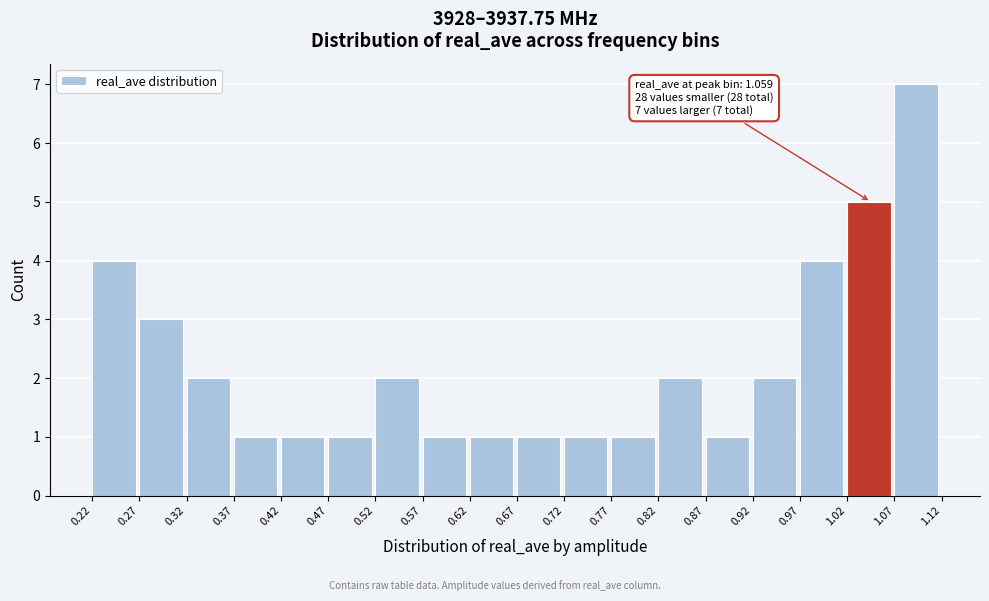

Which range on the x-axis has the tallest bar?

1.07 to 1.12